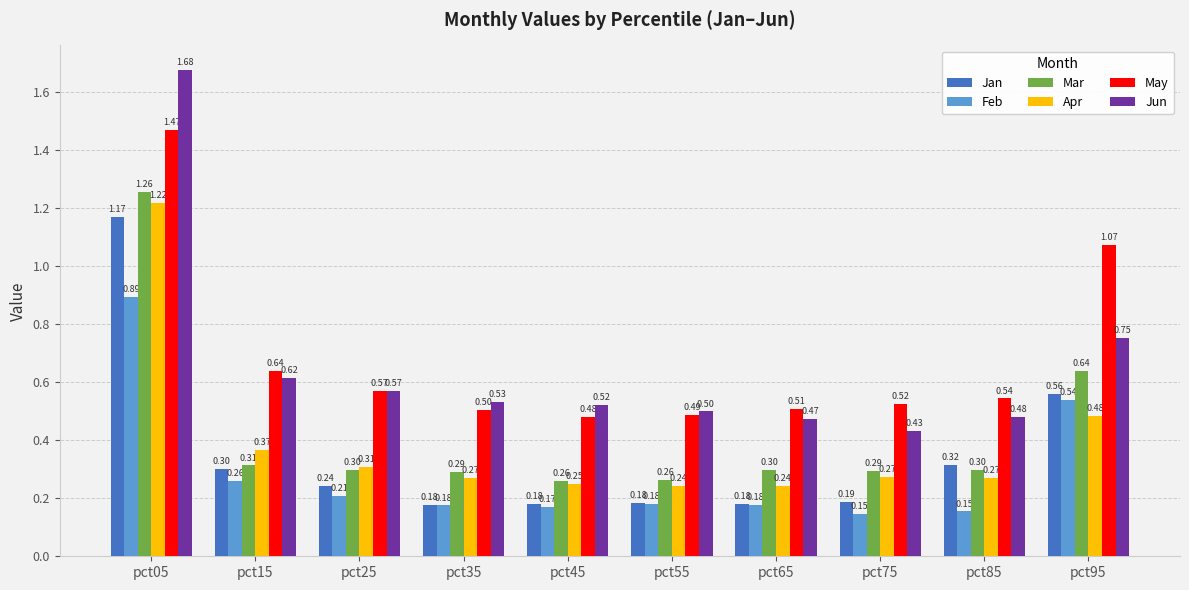

Rank the series at pct05 from highest to lowest value.

Jun, May, Mar, Apr, Jan, Feb